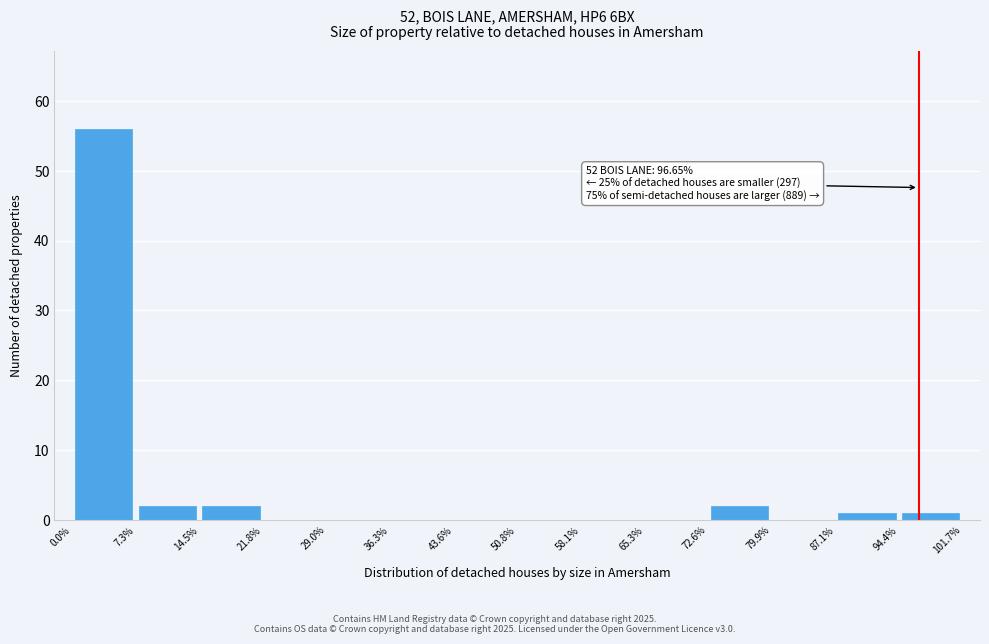

Which range on the x-axis has the tallest bar?

0.0% to 7.3%